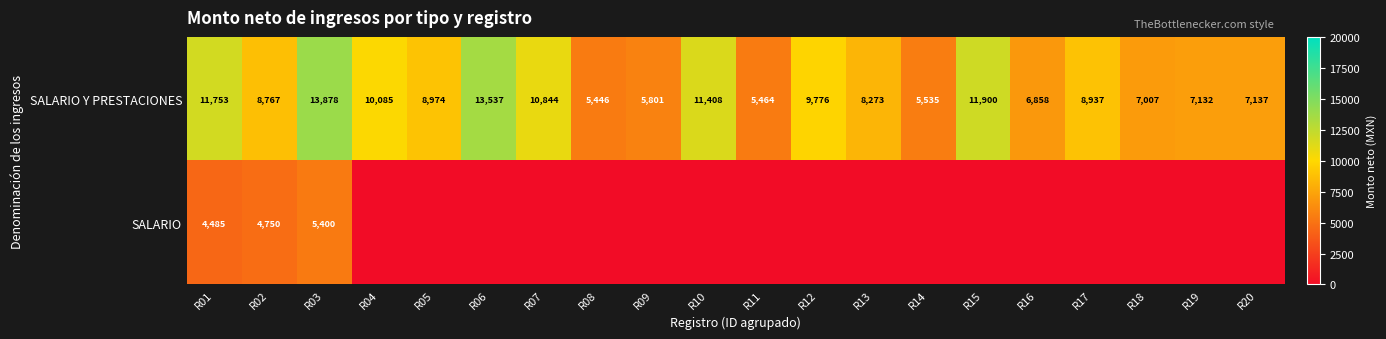

How many distinct data groups are displayed?

2